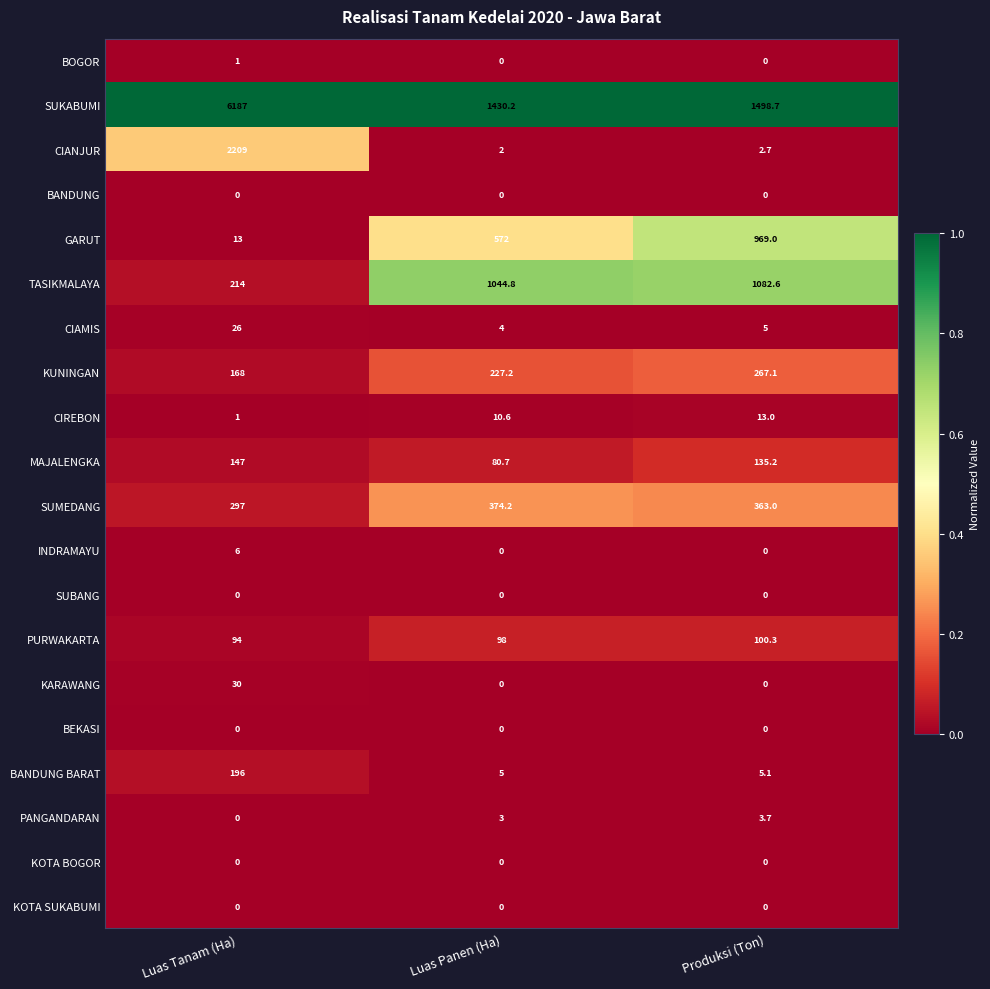

Which series has the largest range (max minus min)?

SUKABUMI